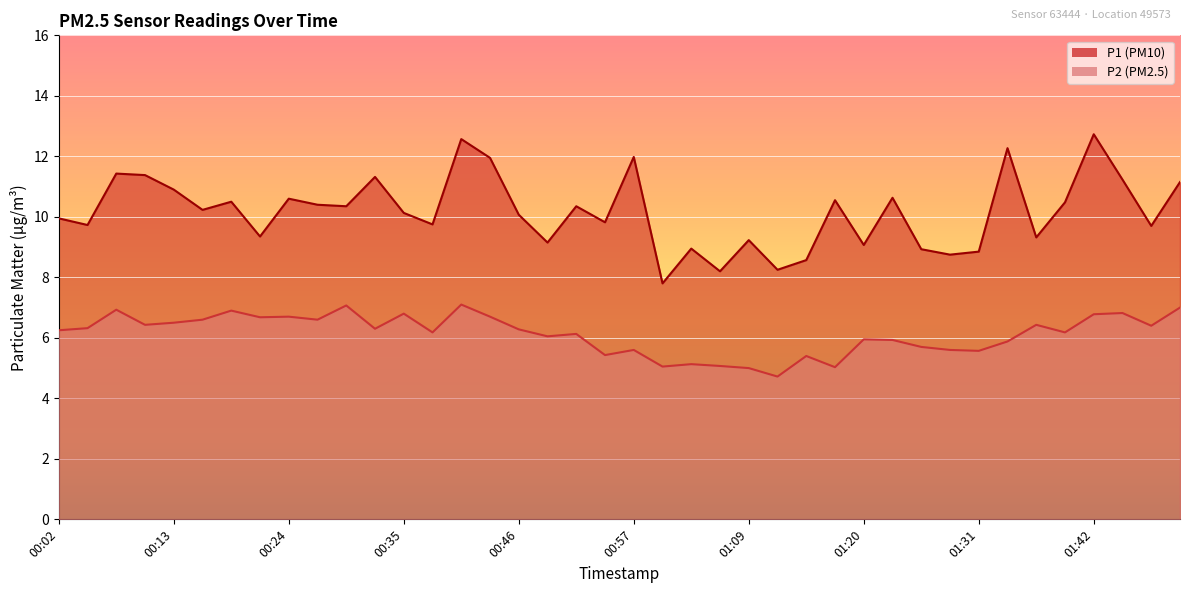

What is the label of the 26th point from the right?

00:41